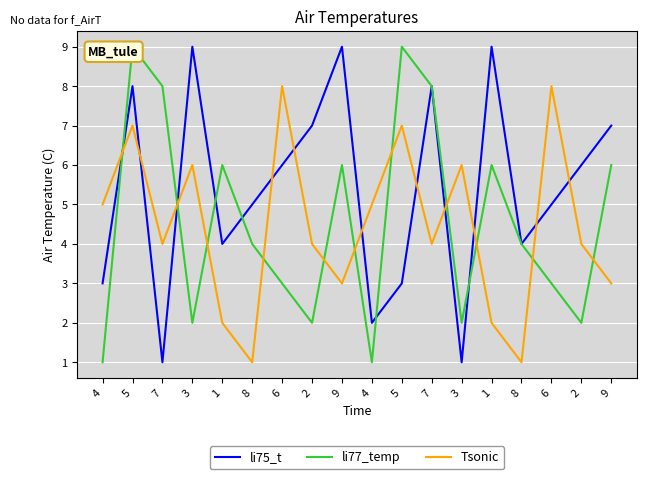

How many series are shown in this chart?

3